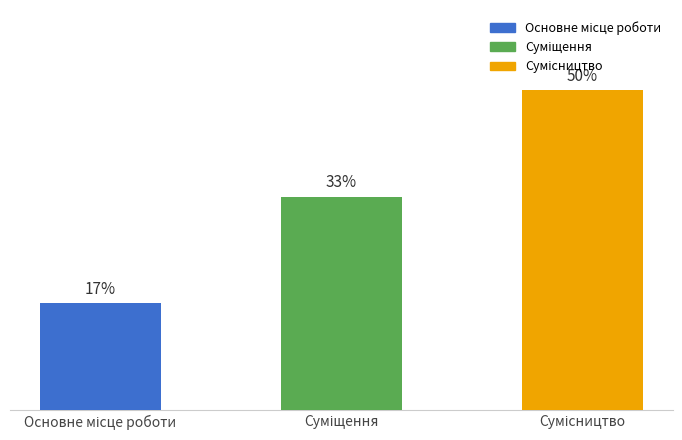

Is it true that the value at Основне місце роботи is 1?

True